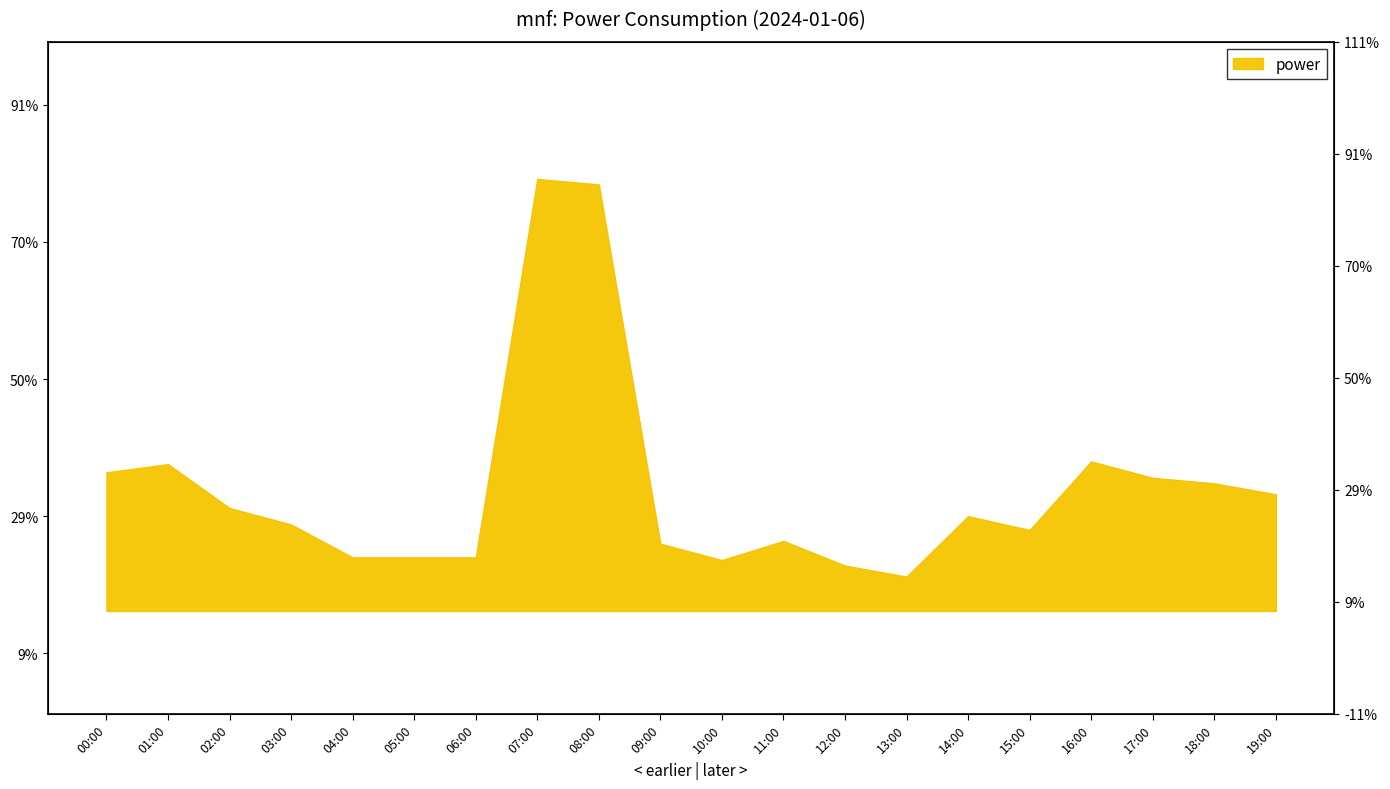

The value at 10:00 is 6.3. True or false?

True